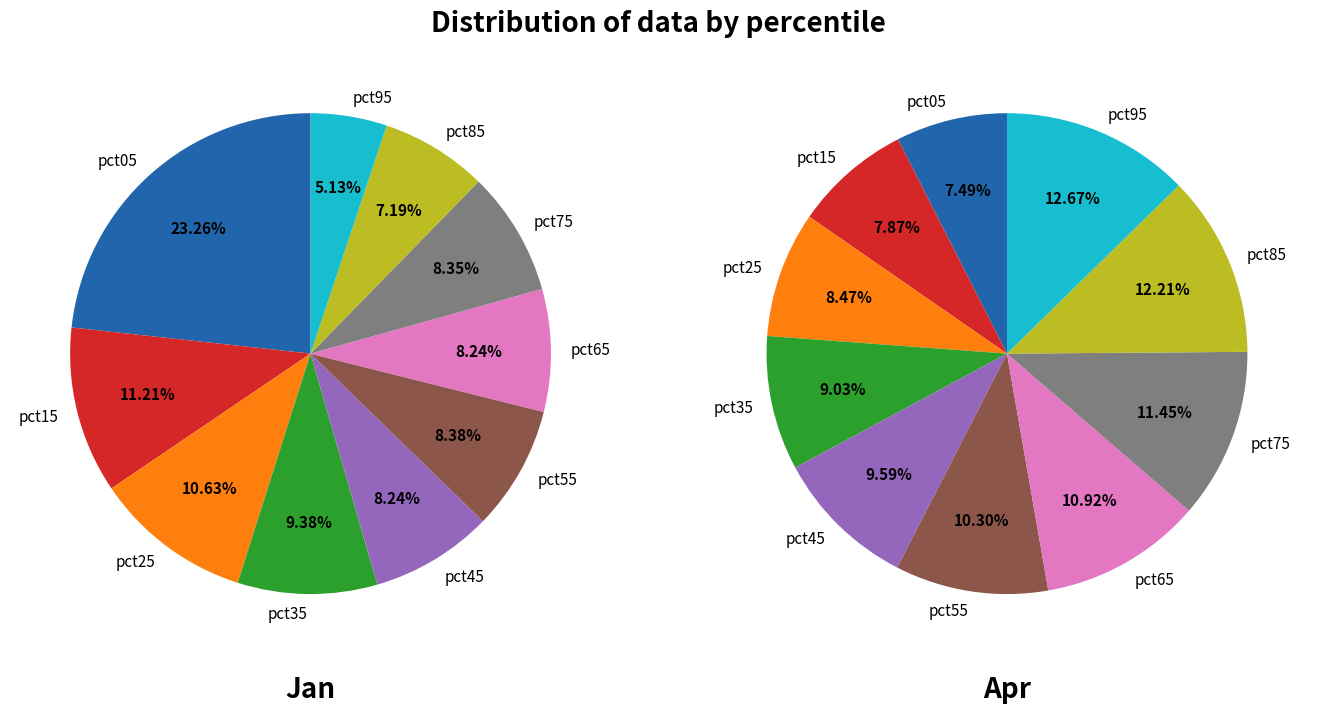

Is it true that values_apr is 13% of the pie?

False